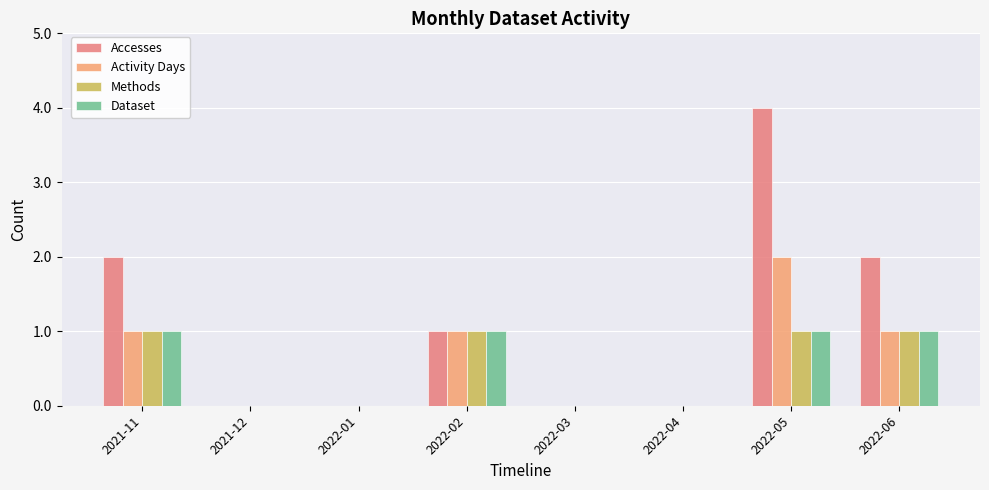

Which series changed the most between 2022-01 and 2022-05?

Accesses